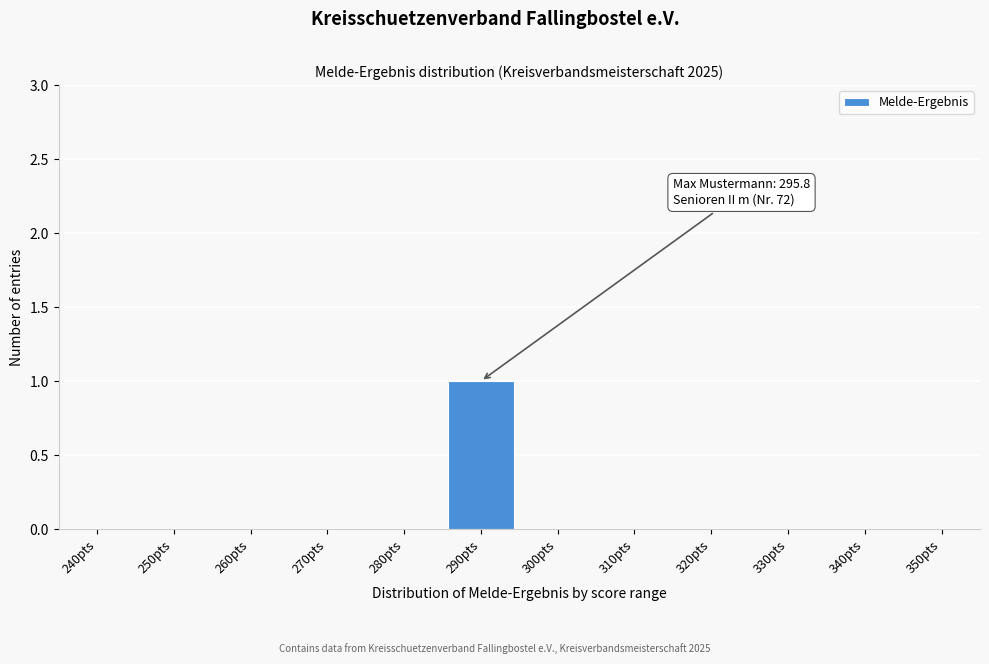

Reading left to right, what are all the values shown in this chart?

240pts=0	250pts=0	260pts=0	270pts=0	280pts=0	290pts=1	300pts=0	310pts=0	320pts=0	330pts=0	340pts=0	350pts=0